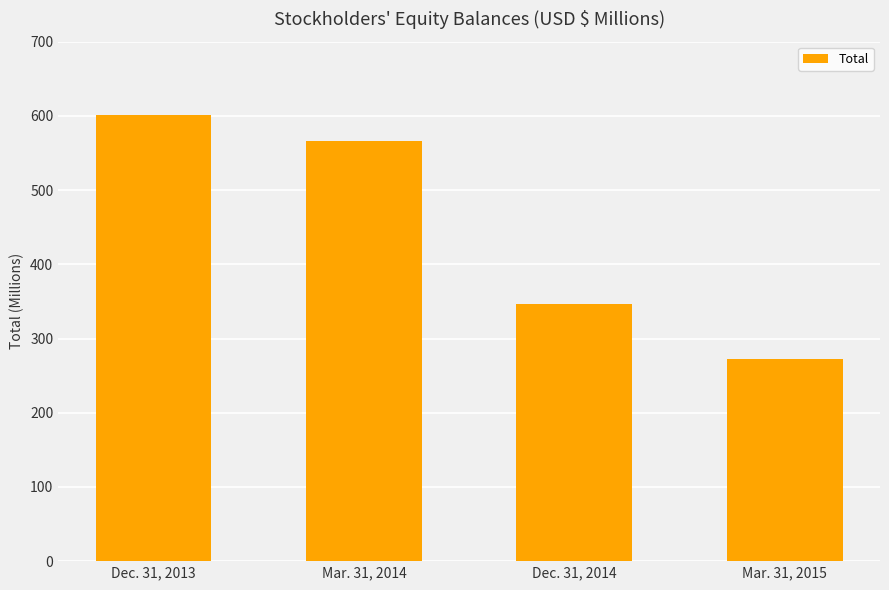

What is the difference between the maximum and minimum values?

328.7